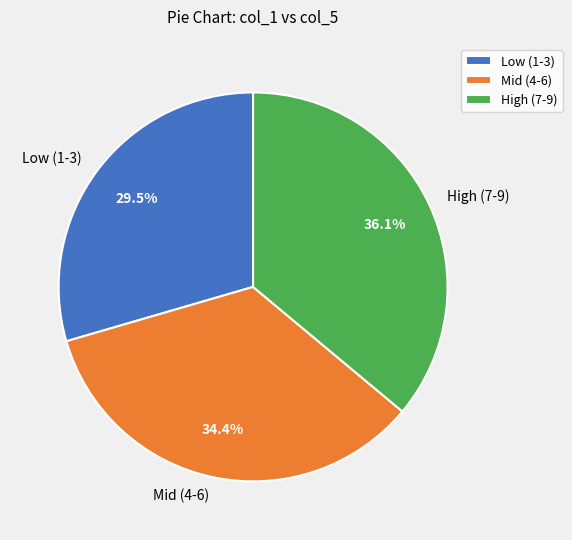

Is there a majority slice in this chart?

No